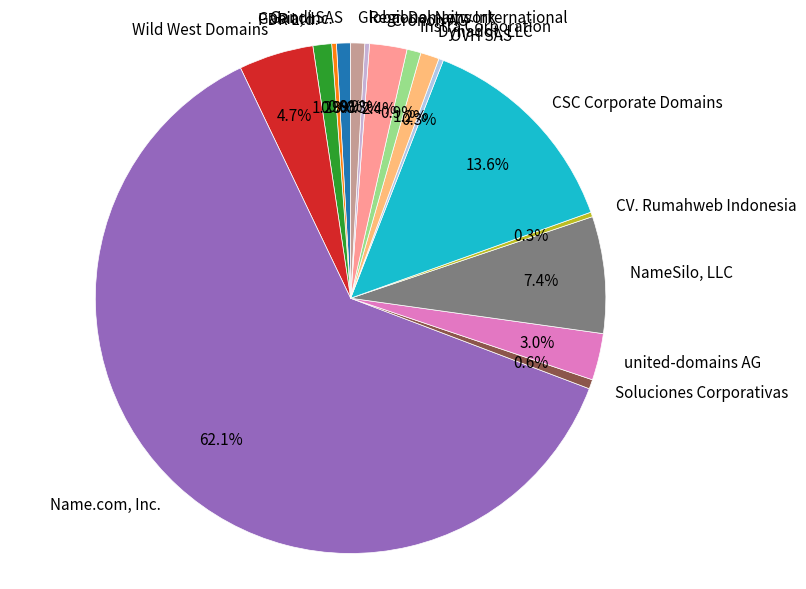

To the nearest percent, what is the difference between the CV. Rumahweb Indonesia and Global Domains International slice percentages?

1%